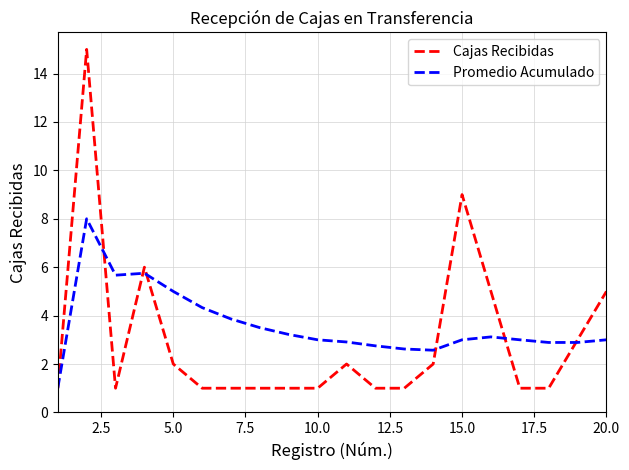

Does the chart have visible grid lines?

Yes